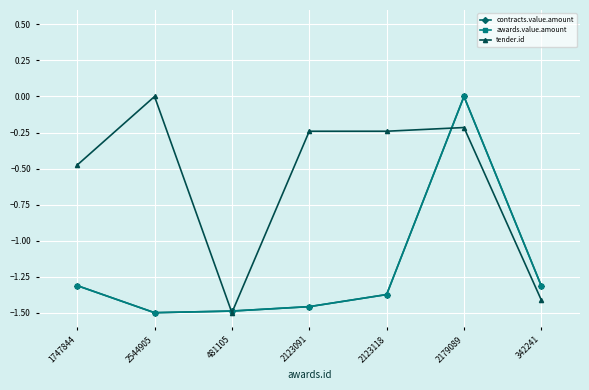

Does the chart have visible grid lines?

Yes